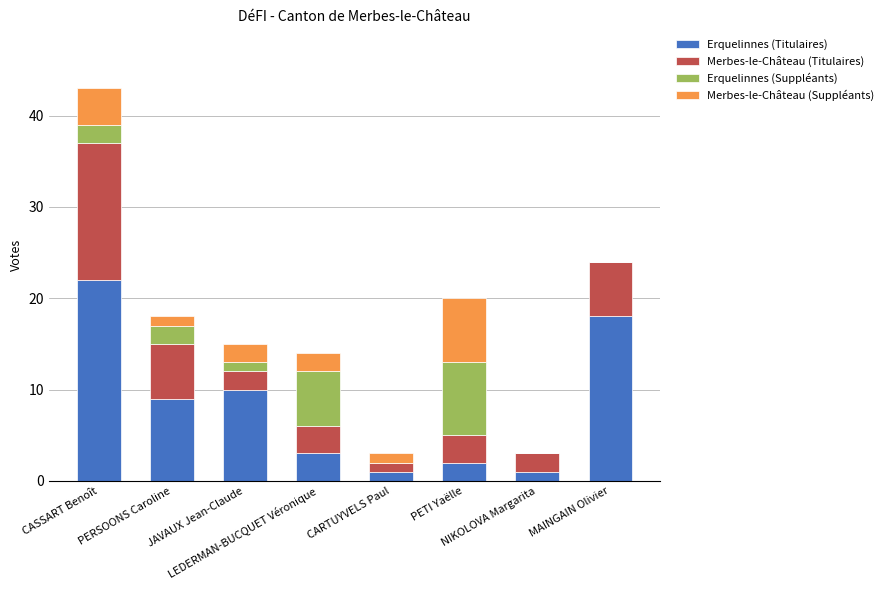

What is the sum of all Erquelinnes (Titulaires) values?

66